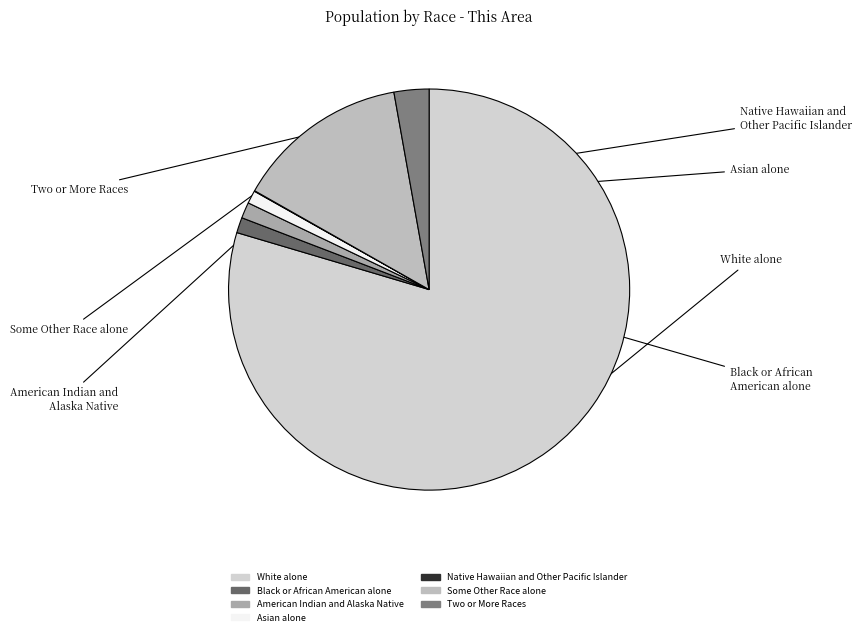

Combined, do Asian alone and Two or More Races account for over 50%?

No